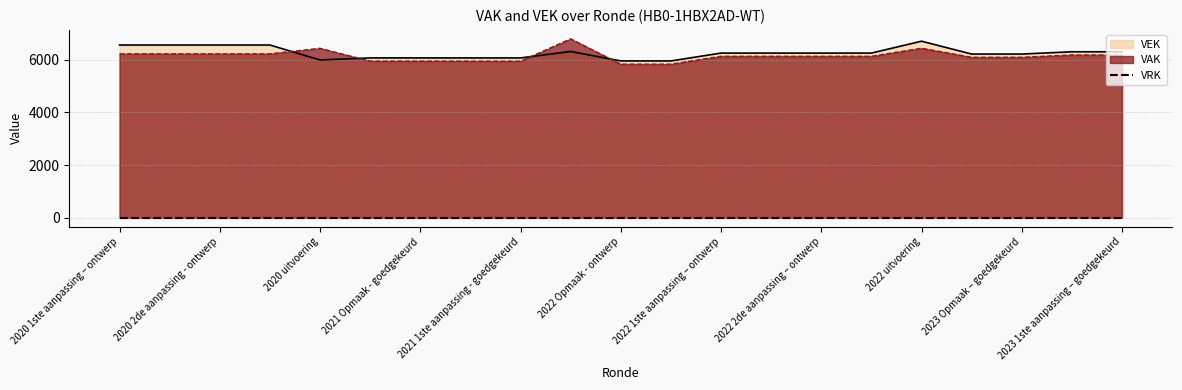

How many data points in VEK are above 6244?

8